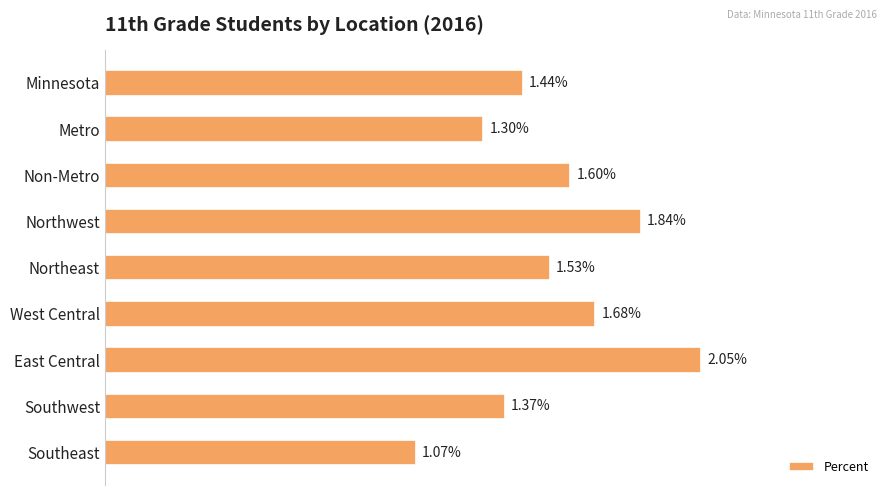

Are the bars horizontal?

Yes